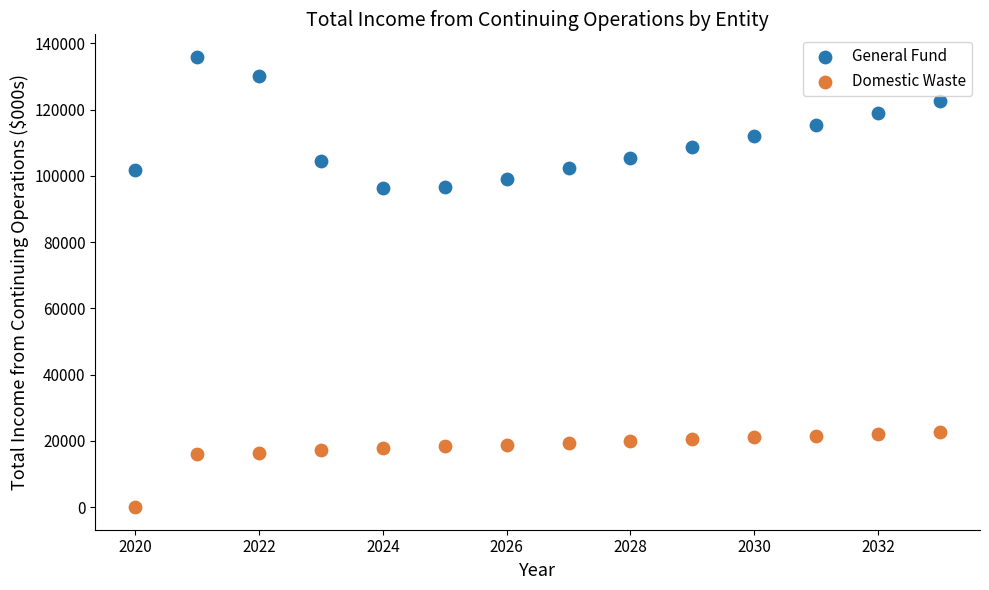

Across all data points, what is the range of X values (max minus min)?

13.0